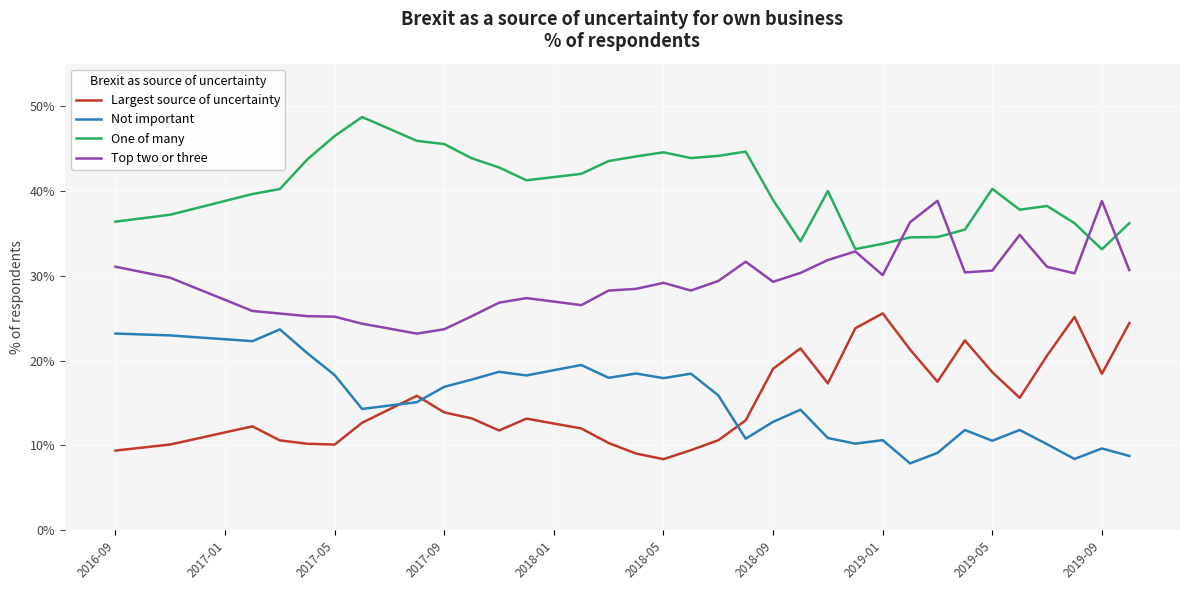

Is this an area chart (filled region under the line)?

No